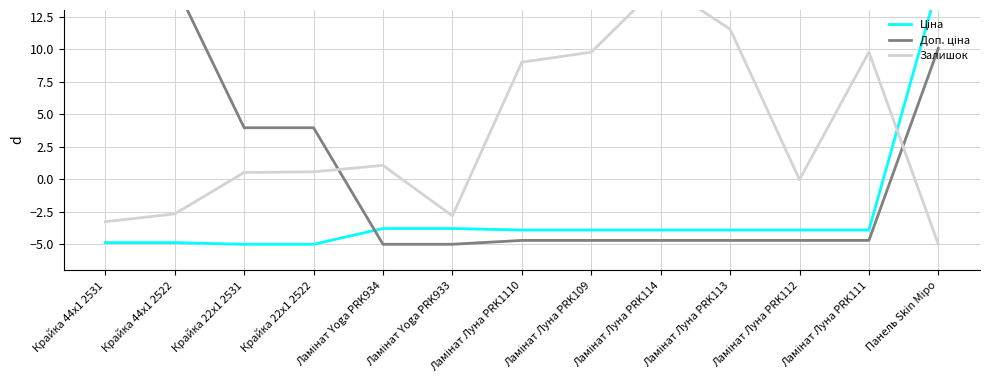

What value does the Залишок series have at Крайка 44x1 2531?

-3.3